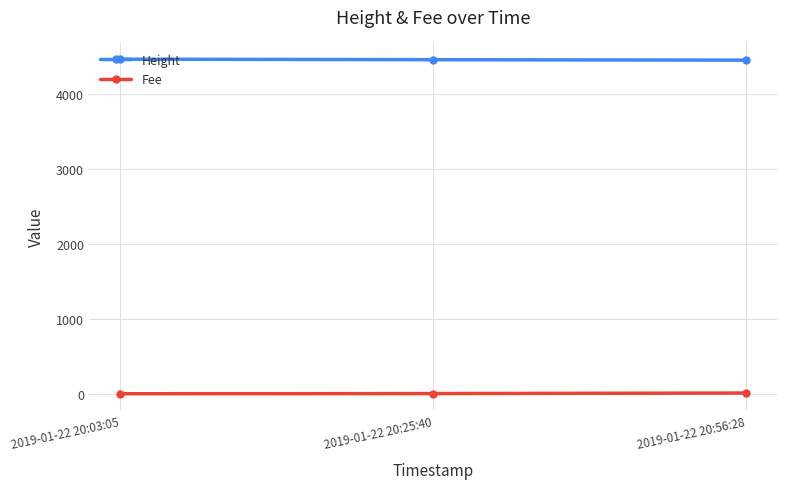

What is the label of the 2nd point from the right?

2019-01-22 20:25:40